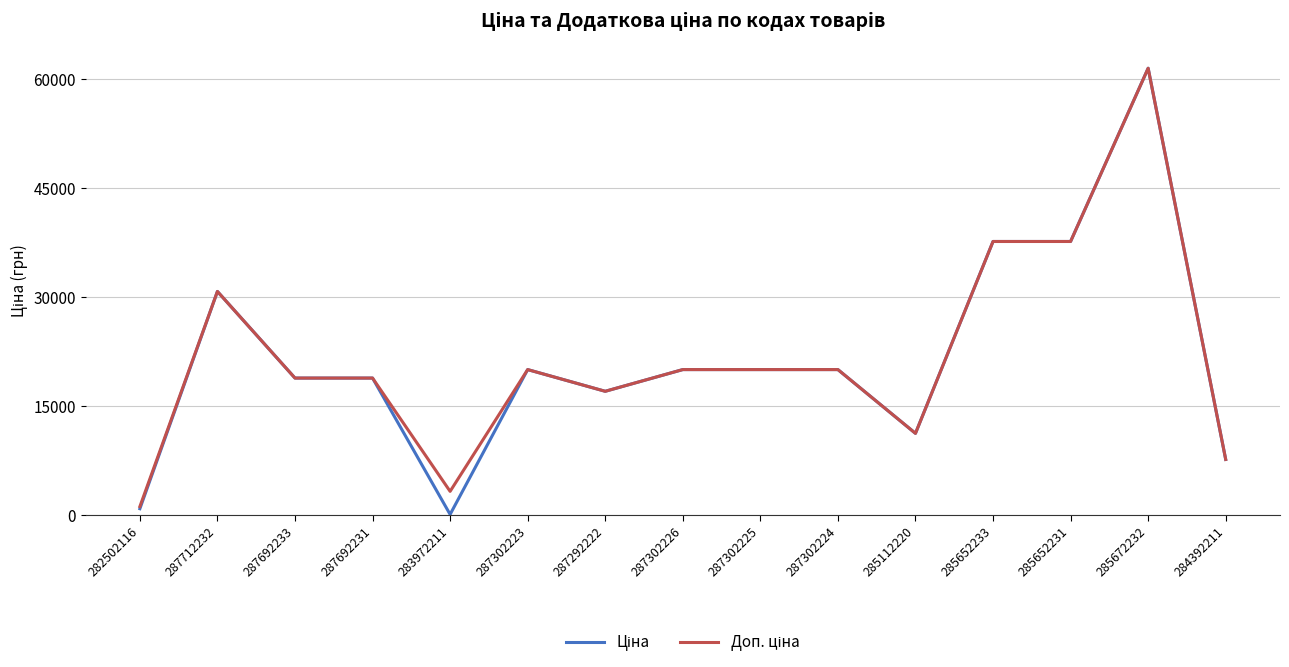

Which label corresponds to the largest value in the chart?

285672232